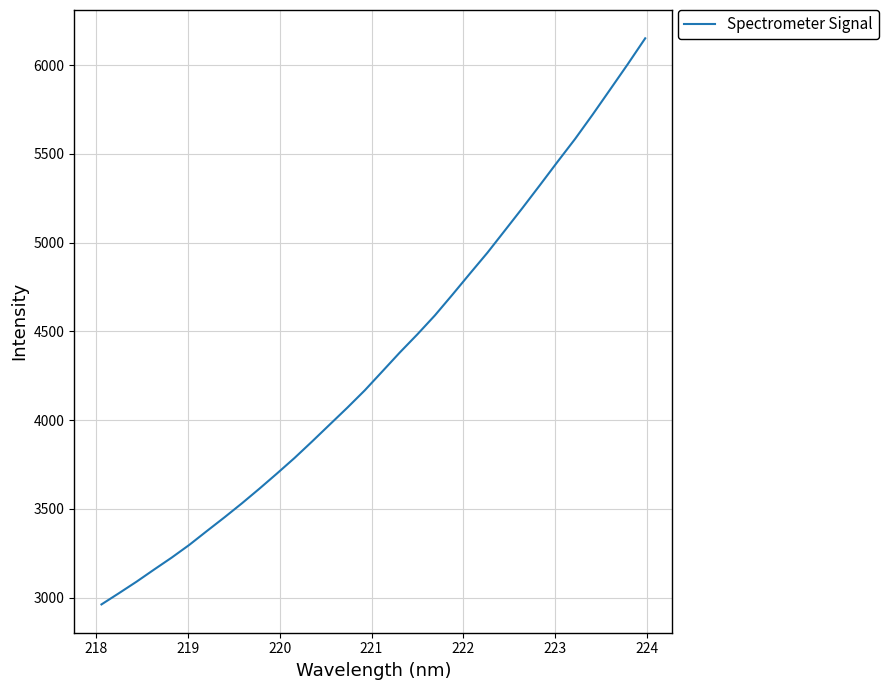

What is the smallest value displayed?

2962.2